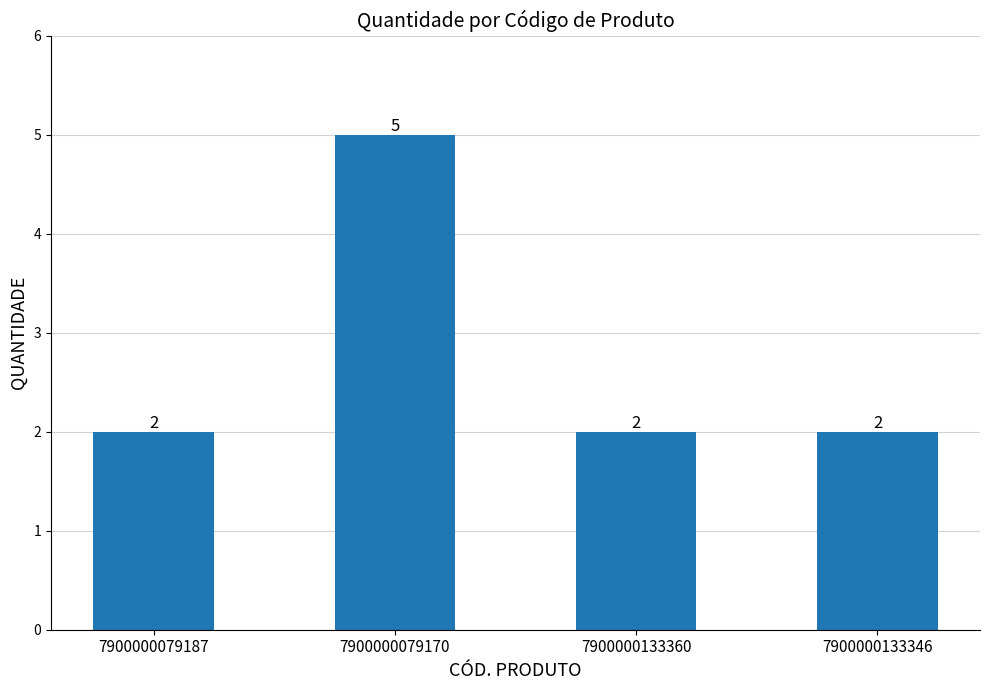

What is the difference between the values at 7900000133346 and 7900000079170?

3